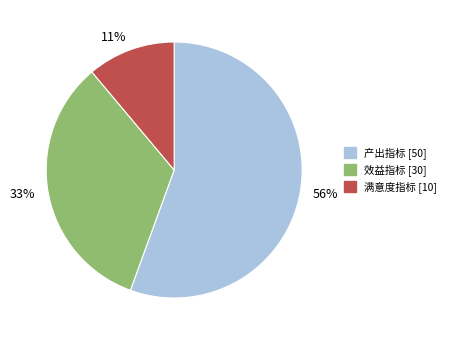

Is it true that 效益指标 is 33% of the pie?

True